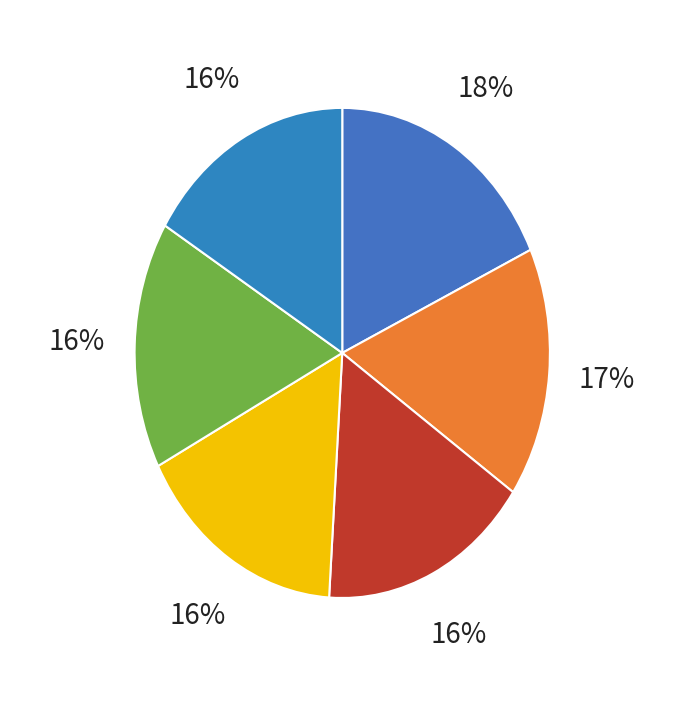

To the nearest percent, what is the average slice percentage?

17%